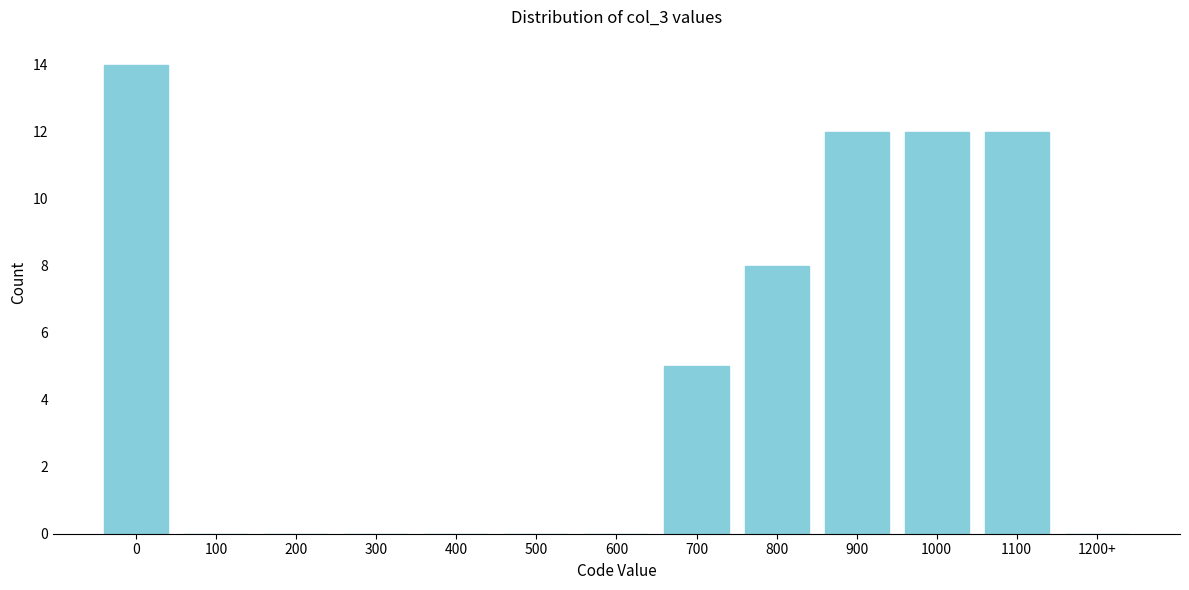

Reading left to right, extract all data points from this chart.

0=14	100=0	200=0	300=0	400=0	500=0	600=0	700=5	800=8	900=12	1000=12	1100=12	1200+=0